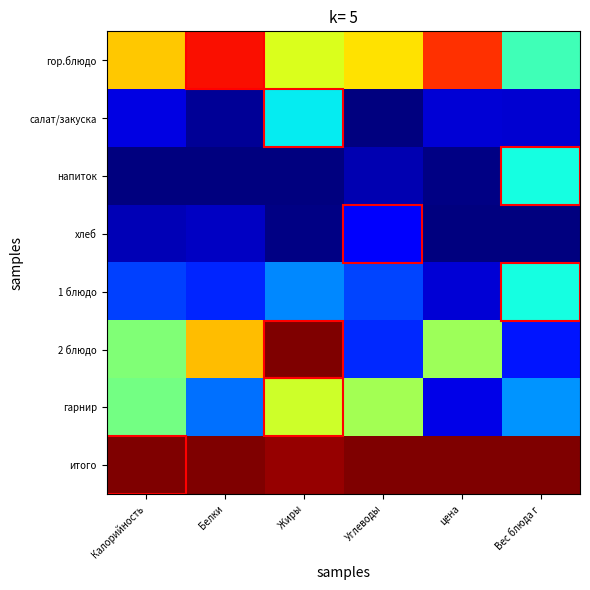

How many data points does each series have?

6